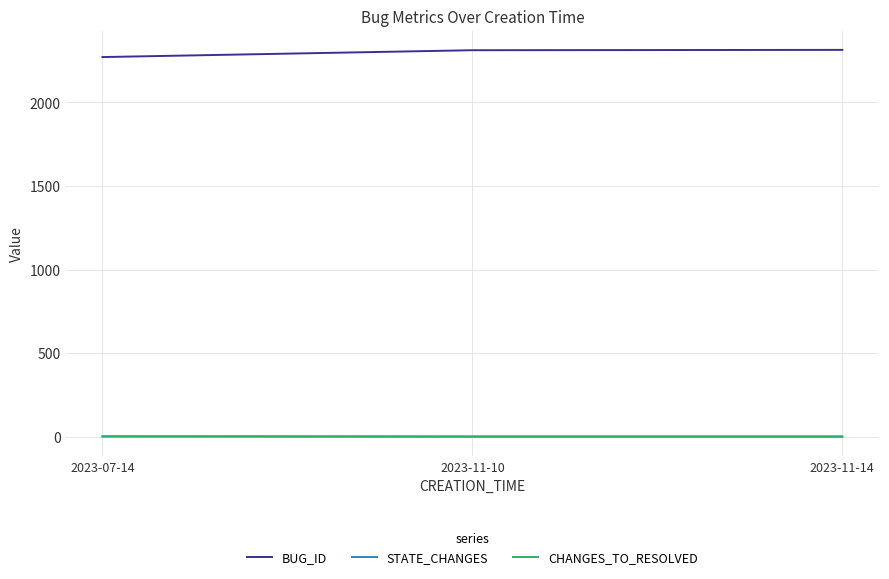

What is the difference between the STATE_CHANGES values at 2023-11-10 and 2023-07-14?

1